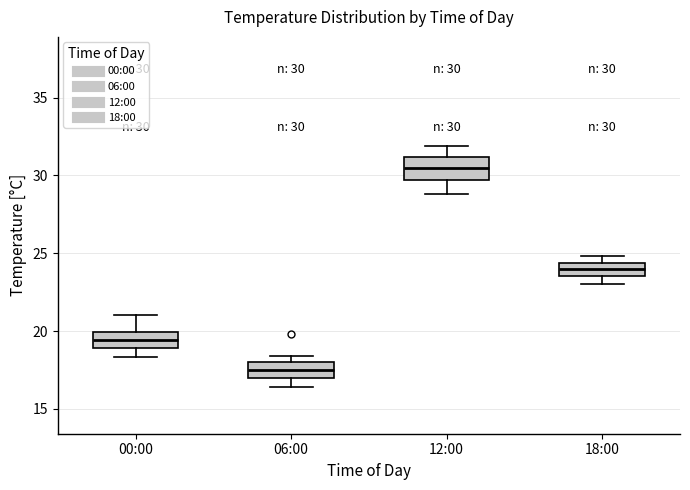

Which box has the highest median line?

12:00